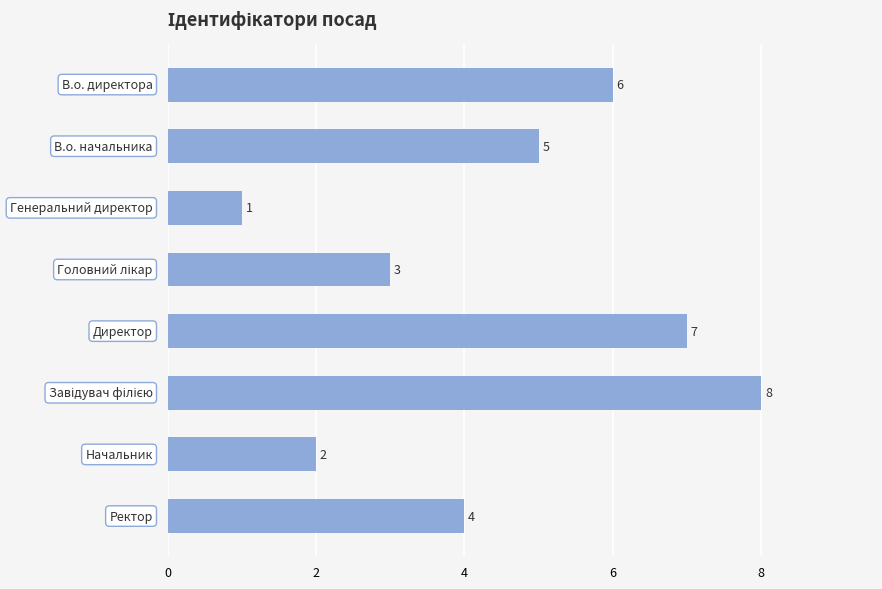

What is the greatest value displayed?

8